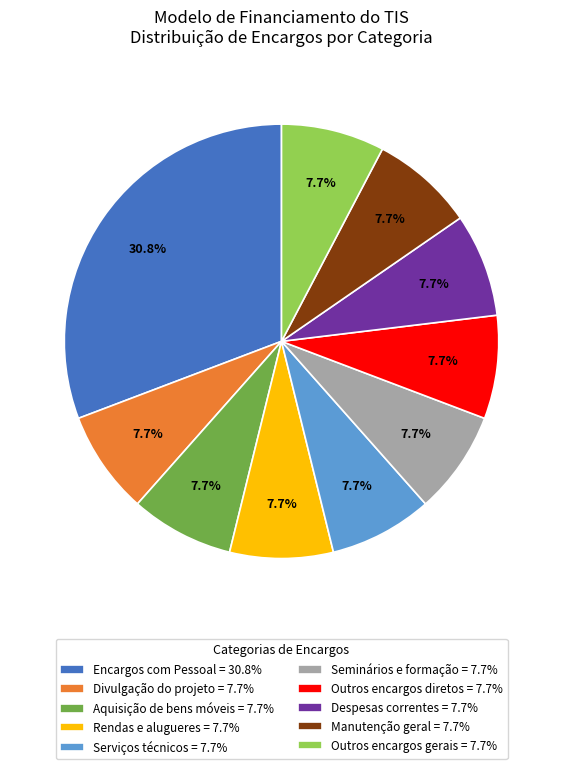

What percentage do Outros encargos gerais = 7.7% and Despesas correntes = 7.7% together represent?

15.4%